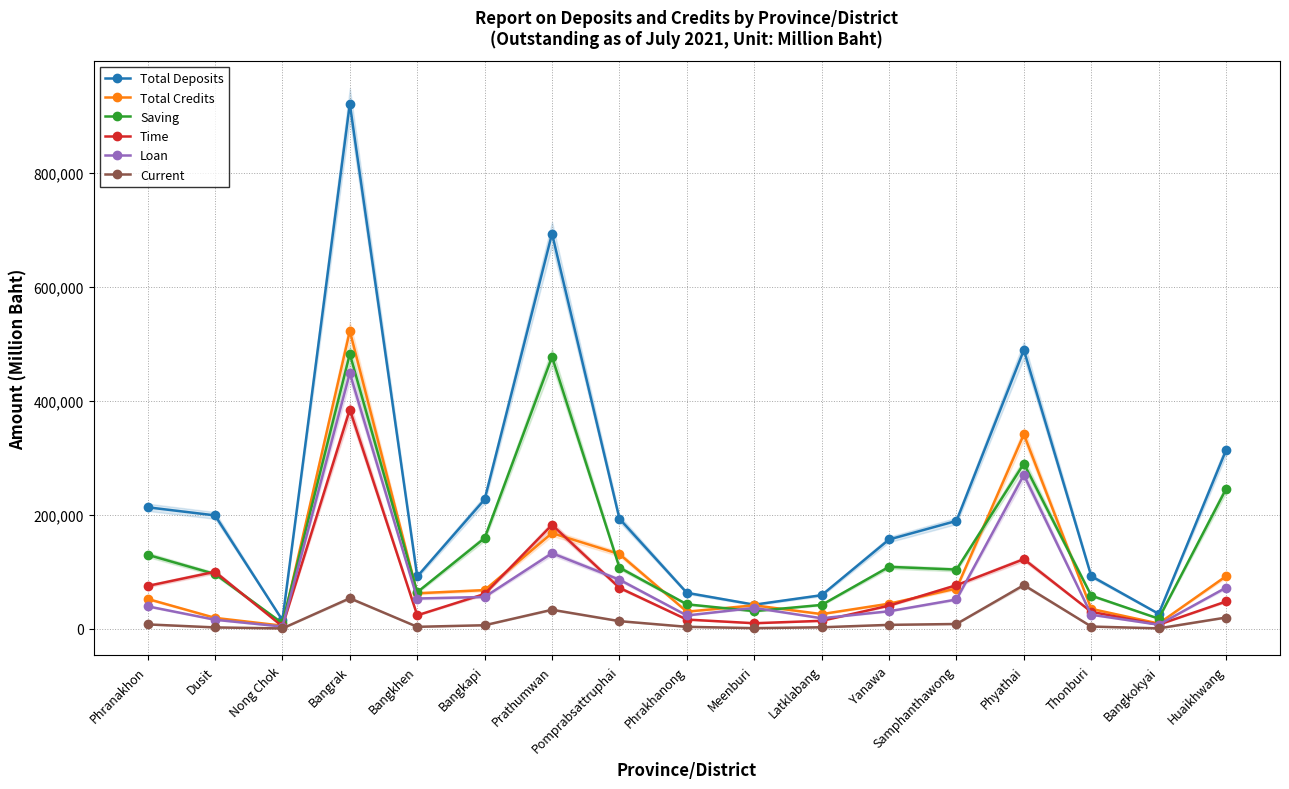

Rank the series at Pomprabsattruphai from lowest to highest value.

Current, Time, Loan, Saving, Total Credits, Total Deposits